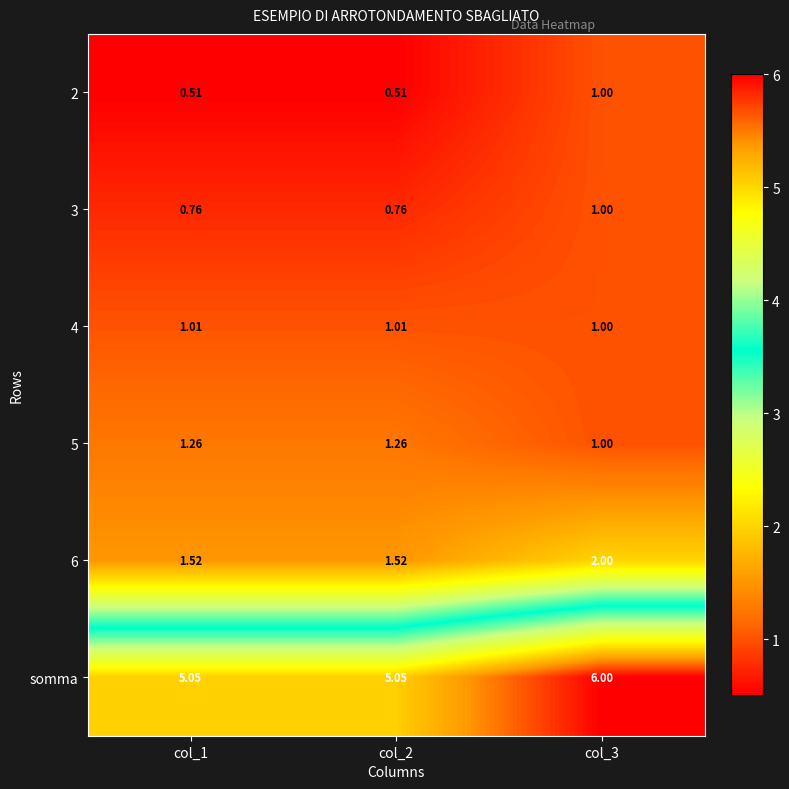

Which series has the largest total across all categories?

somma